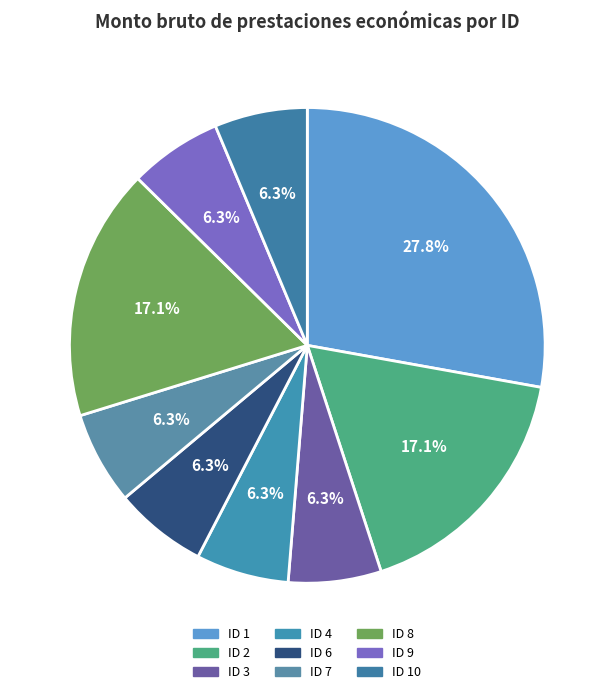

Count the number of slices in the pie.

9